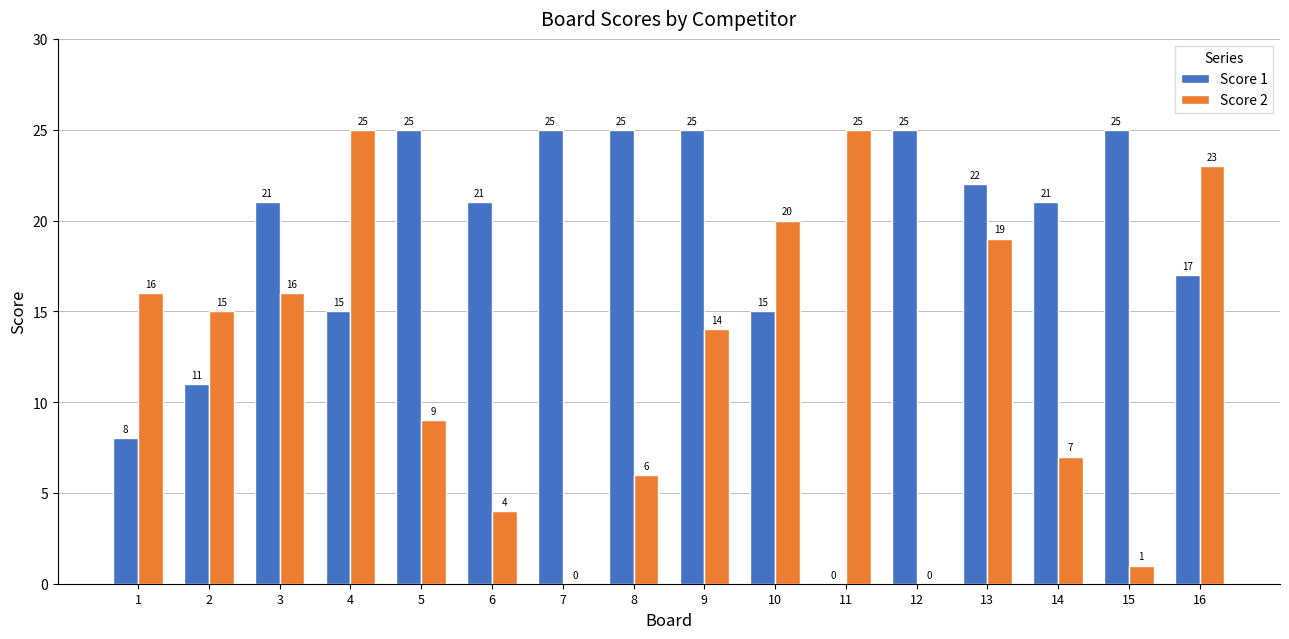

Which series changed the most between 1 and 14?

Score 1